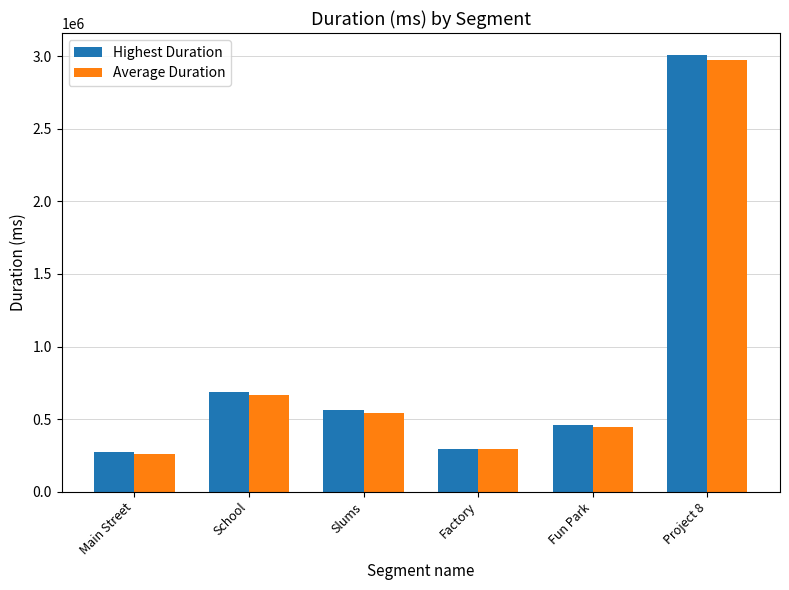

Is it true that Highest Duration equals 456647 at Fun Park?

True